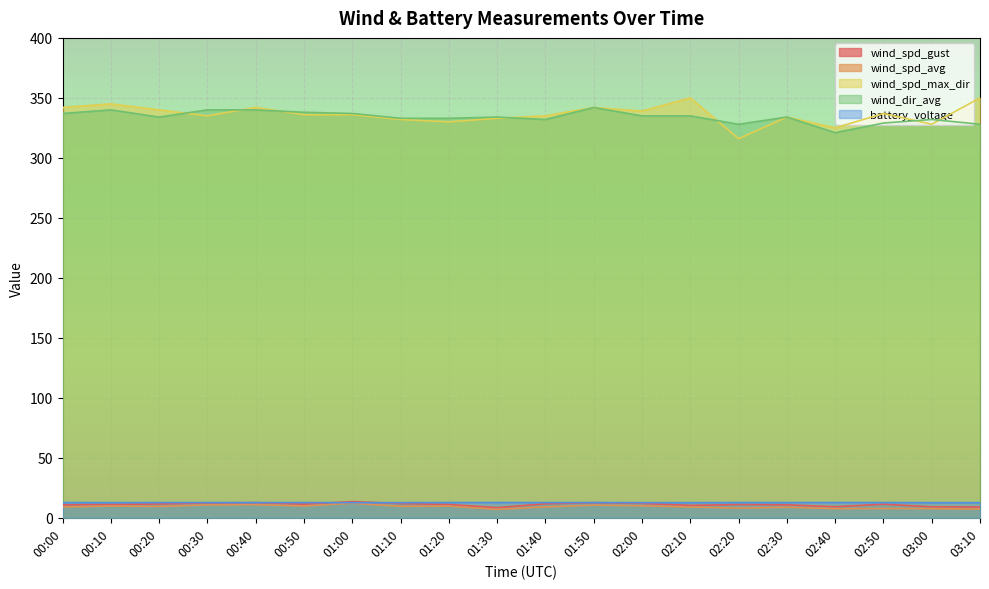

Is the value of battery_voltage at 02:00 greater than the value of wind_spd_max_dir at 02:40?

No